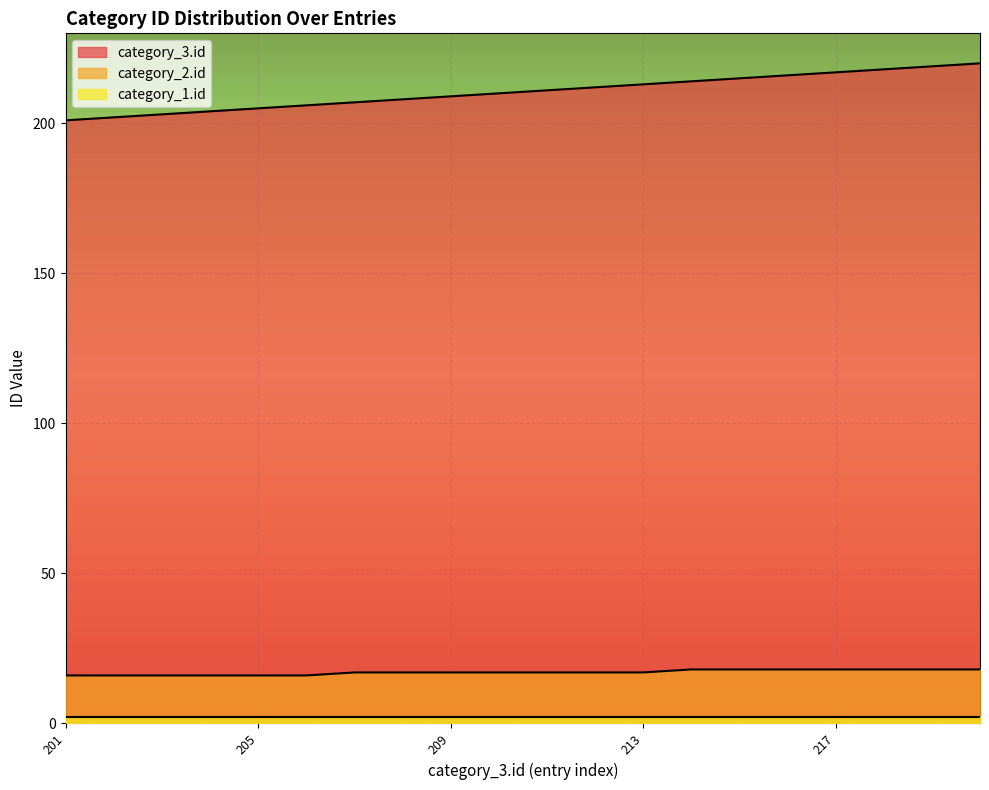

The value of category_3.id at 206 is 368. True or false?

False